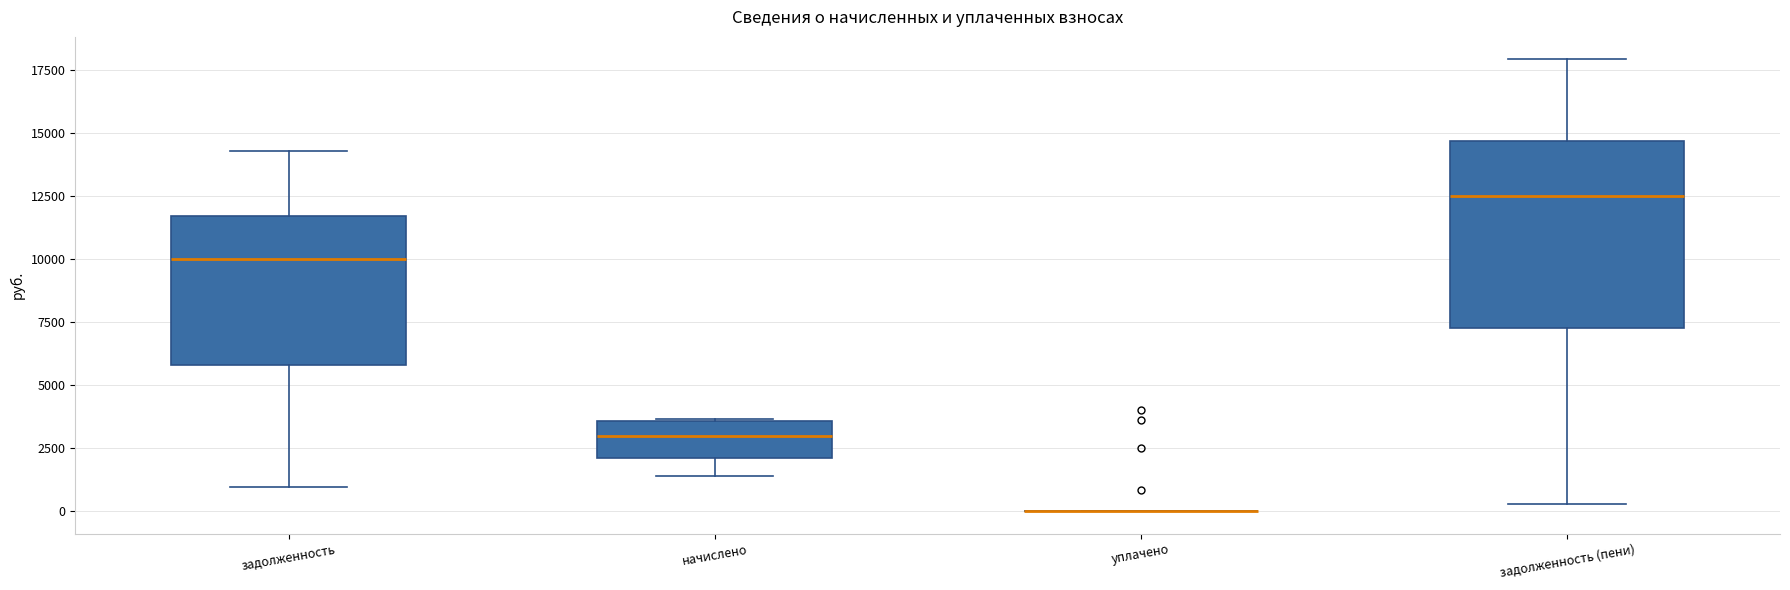

Reading left to right, transcribe this box plot: for each box, give where its median line is, the range the box spans, and where its two whiskers end, as read against the y-axis. The values are not printed on the chart, so give them approximately, as read against the axis.

задолженность: median 10000, box 6000 to 11500, whiskers 1000 to 14500
начислено: median 3000, box 2000 to 3500, whiskers 1500 to 3500
уплачено: box collapsed to a line at 0, whiskers 0 to 0
задолженность (пени): median 12500, box 7000 to 14500, whiskers 500 to 18000